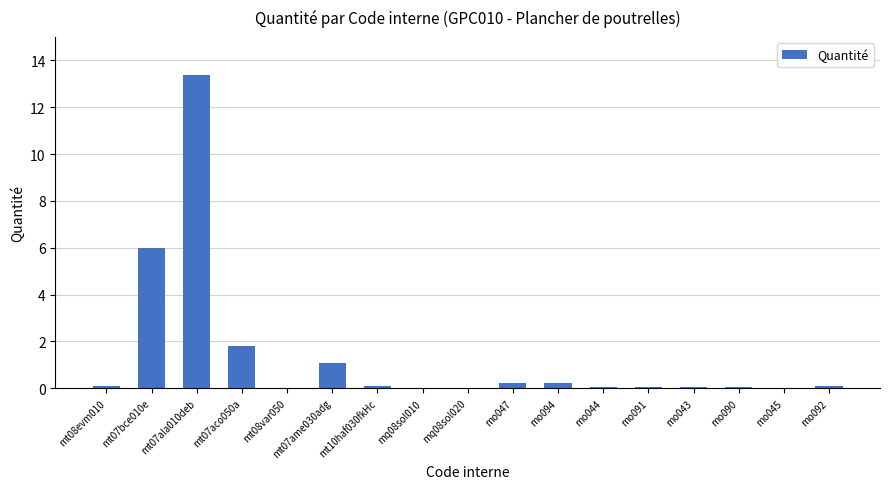

What is the sum of all values?

23.2